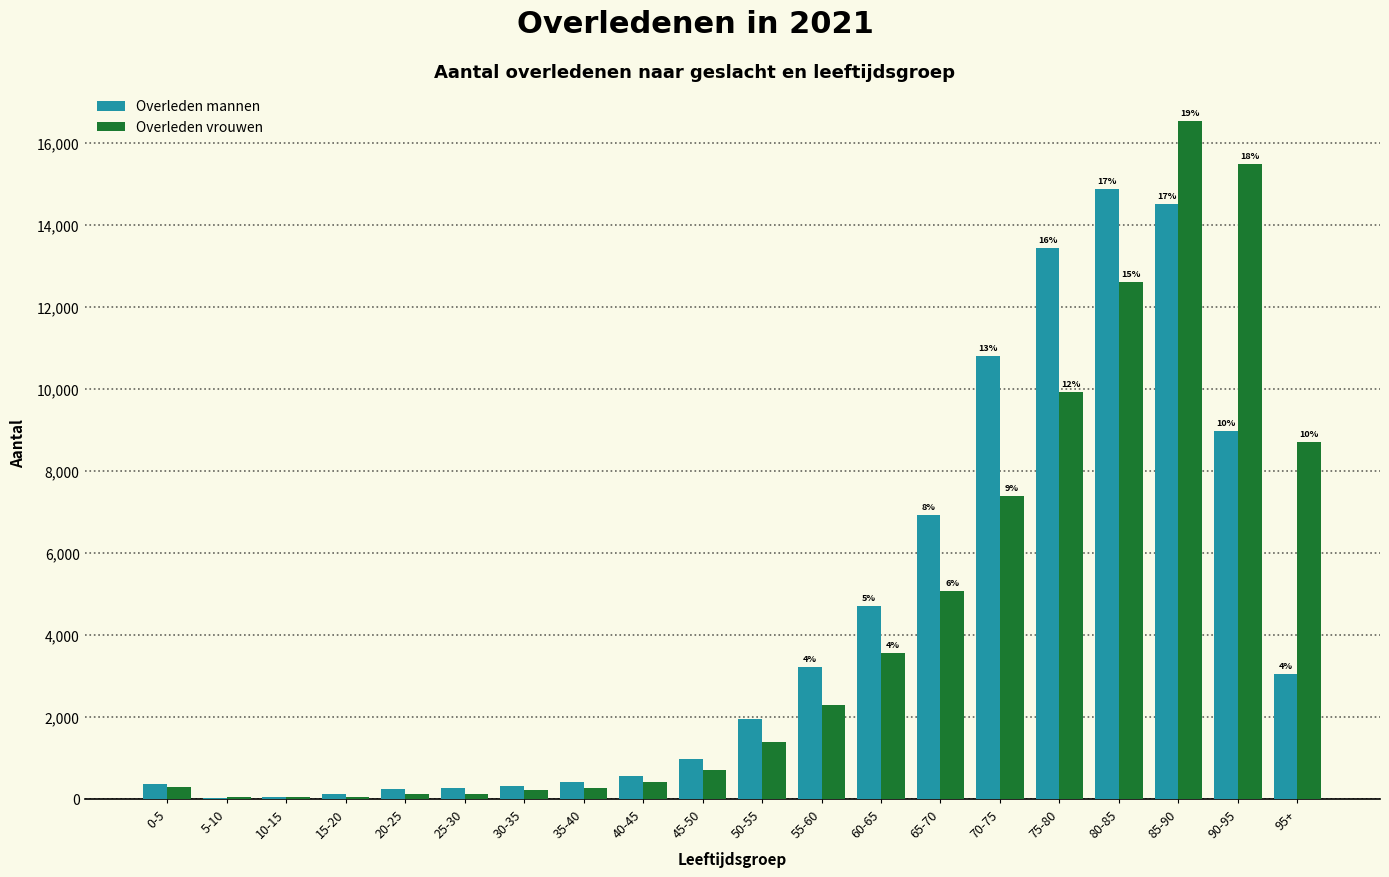

What is the sum of all Overleden vrouwen values?

85159